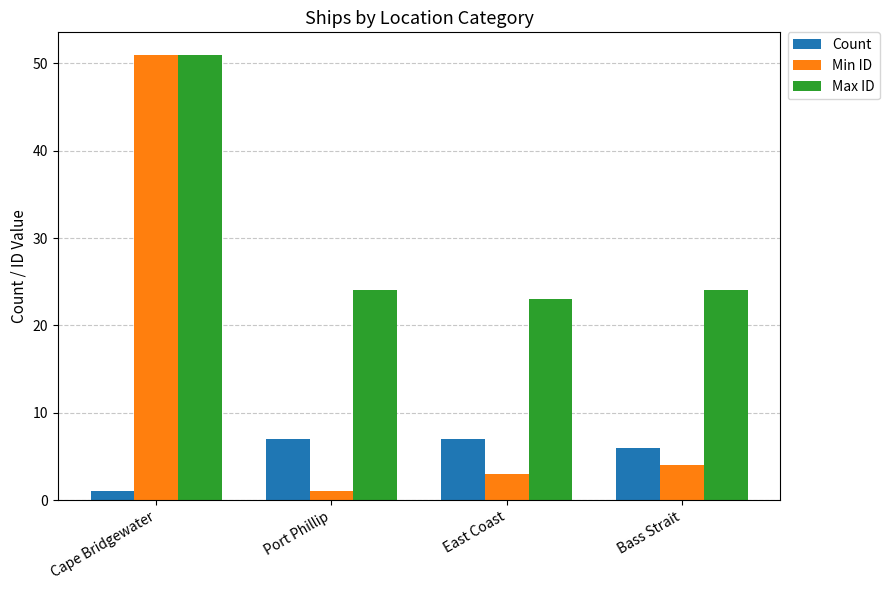

What is the total value across all series at Bass Strait?

34